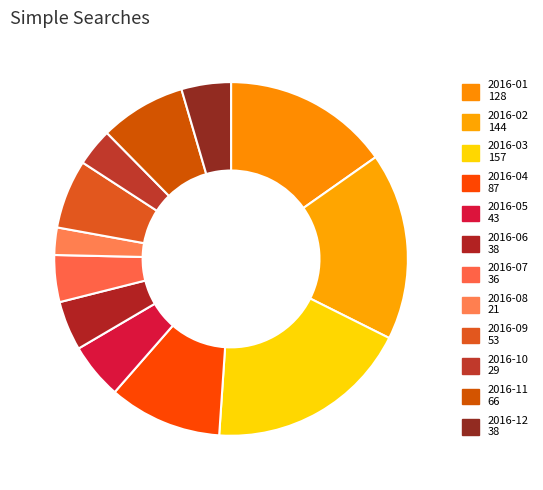

To the nearest percent, what is the average slice percentage?

8%